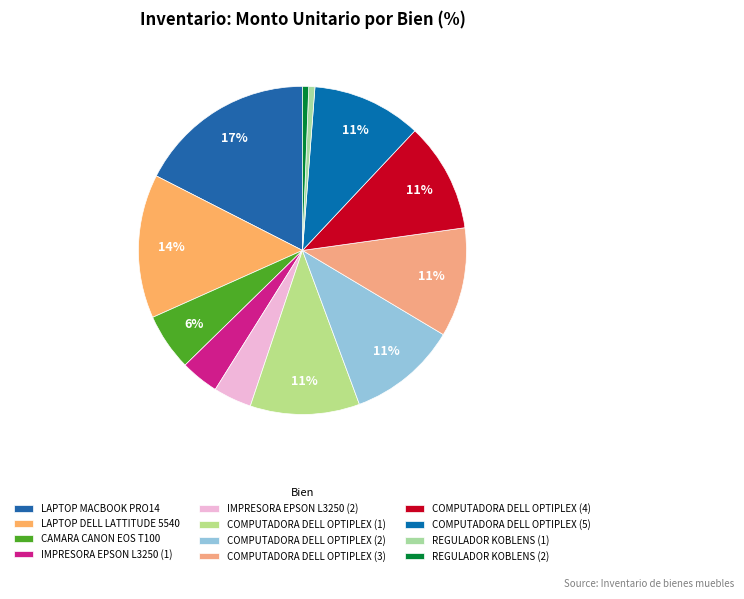

Between COMPUTADORA DELL OPTIPLEX (1) and REGULADOR KOBLENS (2), which is larger?

COMPUTADORA DELL OPTIPLEX (1)